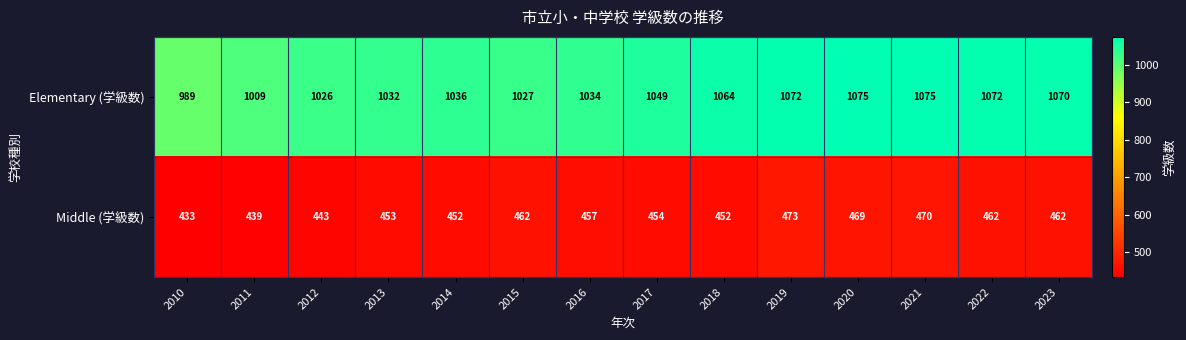

What is the total value across all series at 2016?

1491